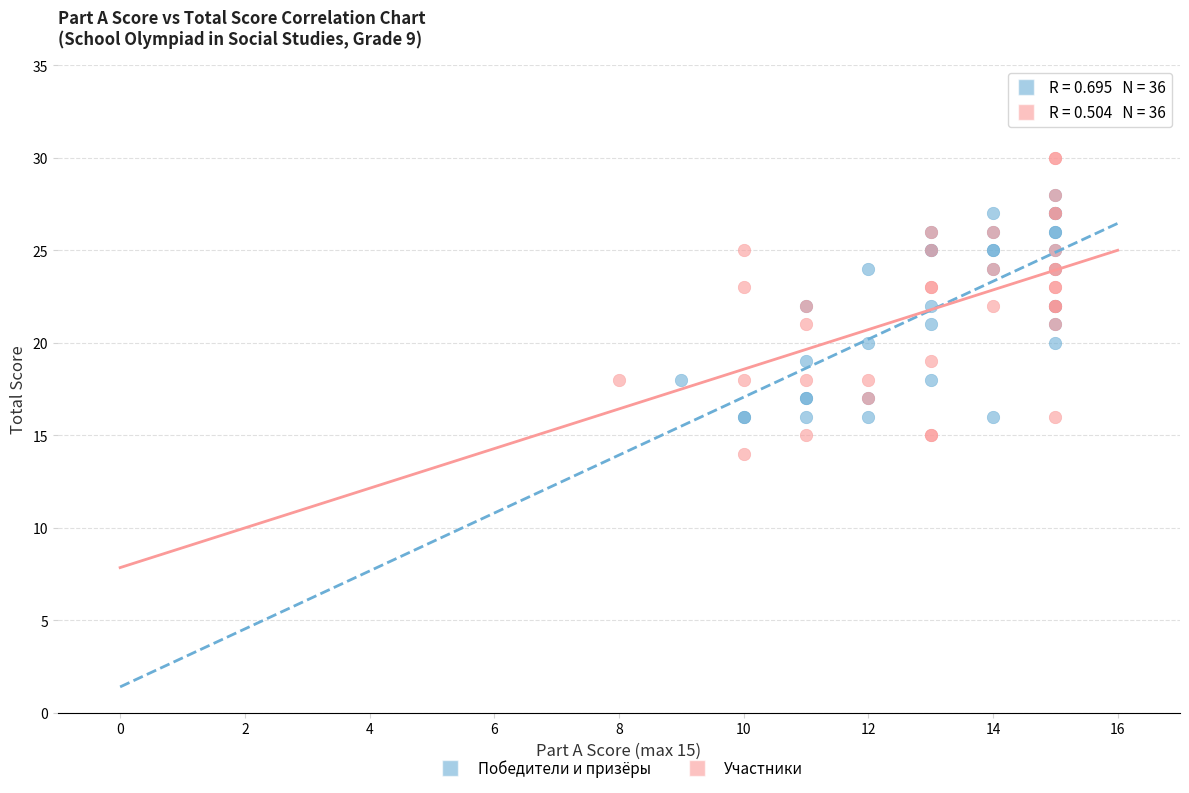

What are all the series names shown in the legend?

Победители и призёры, Участники